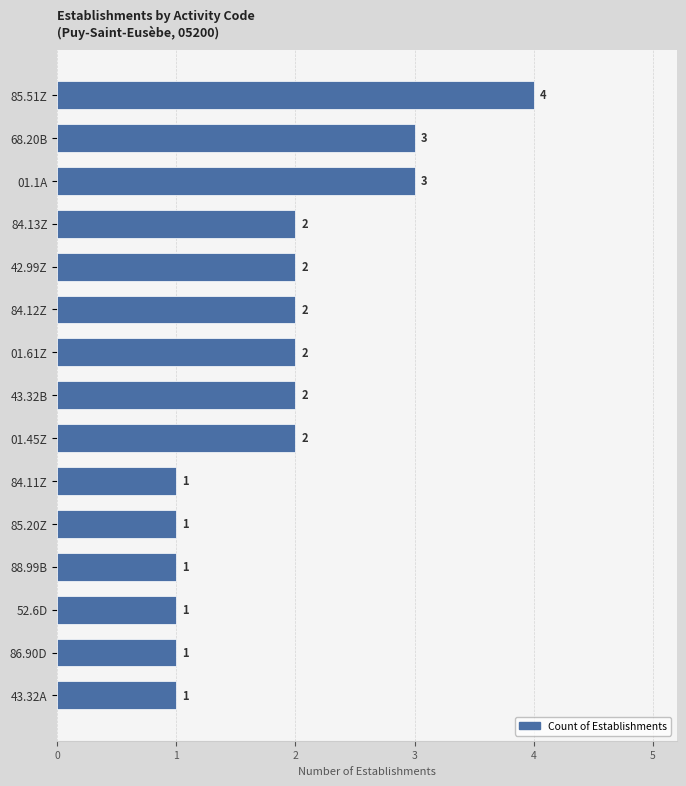

How many categories are shown in the chart?

15